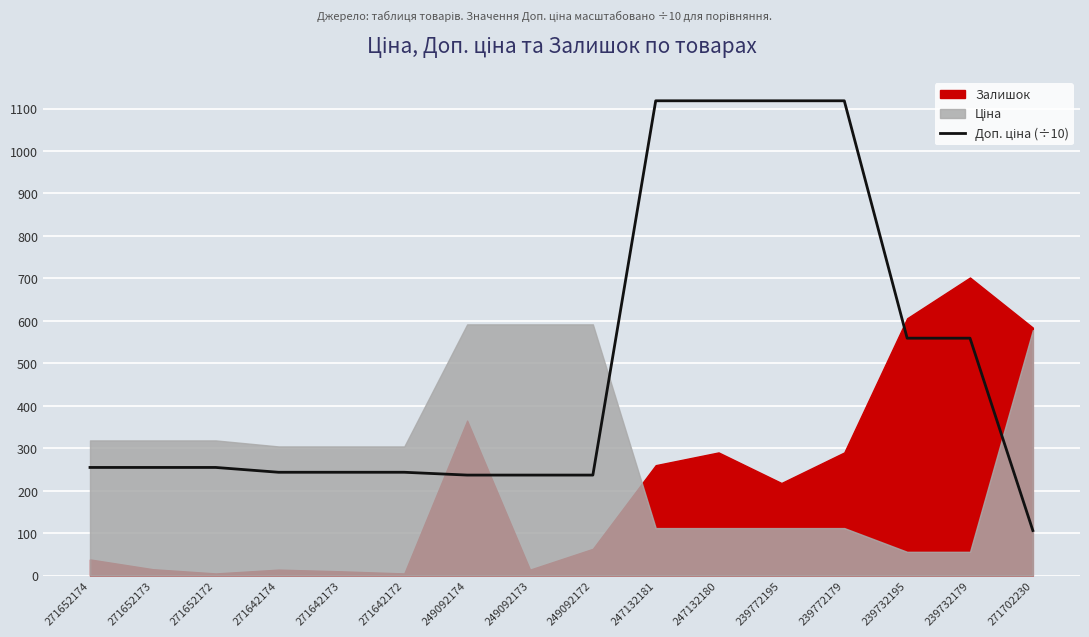

Reading left to right, what are all the values shown in this chart?

254.6	254.6	254.6	243.3	243.3	243.3	236.7	236.7	236.7	1118.2	1118.2	1118.2	1118.2	559.1	559.1	106.0